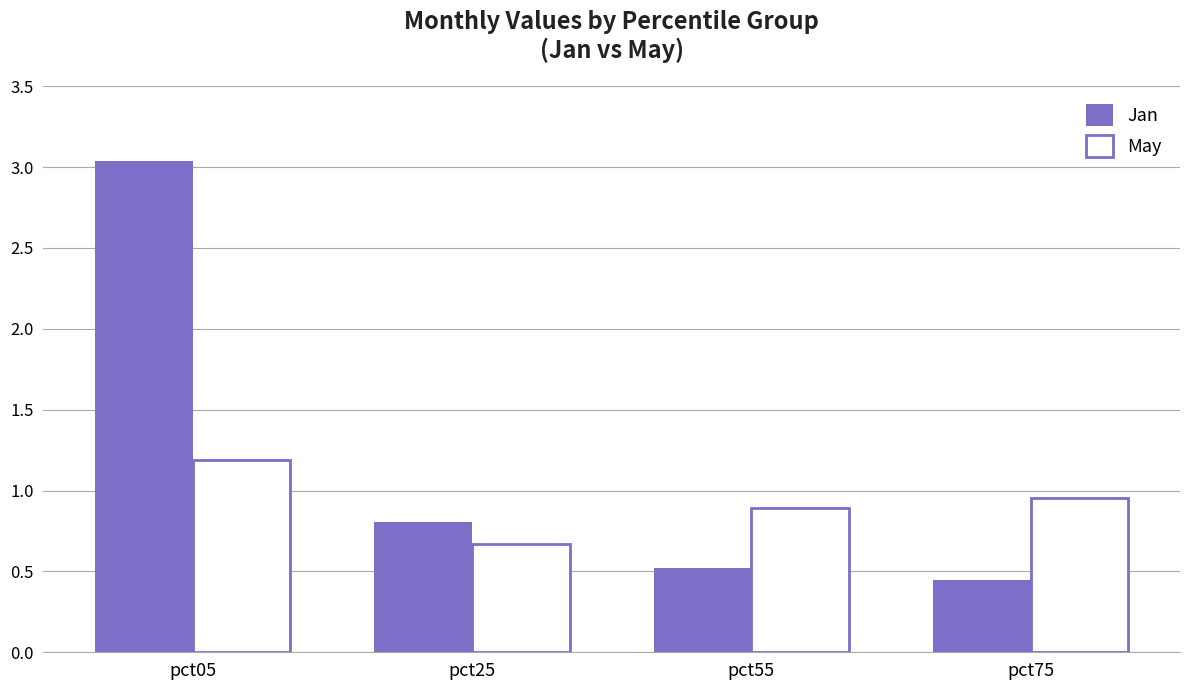

Is the value of Jan at pct55 greater than the value of May at pct55?

No